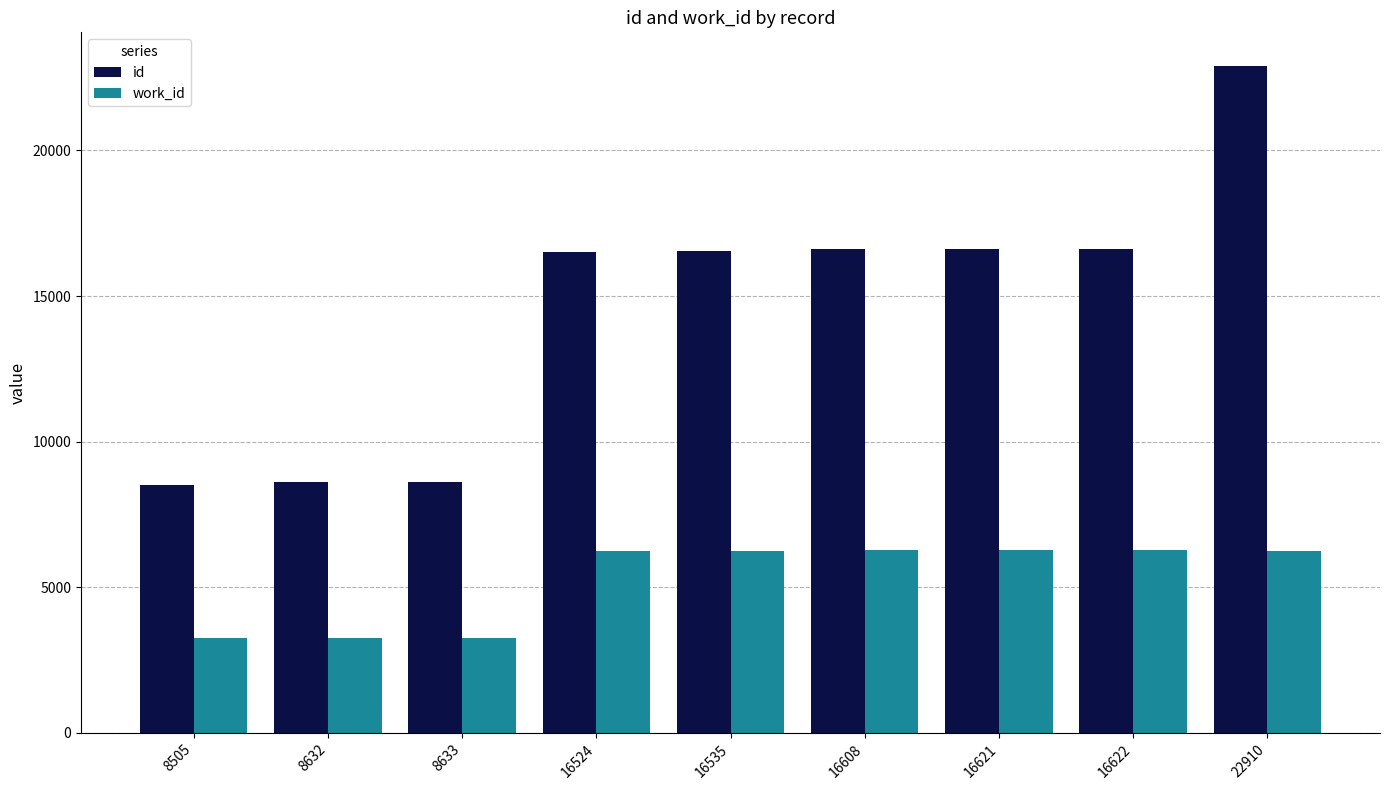

The value of id at 8505 is 4173. True or false?

False